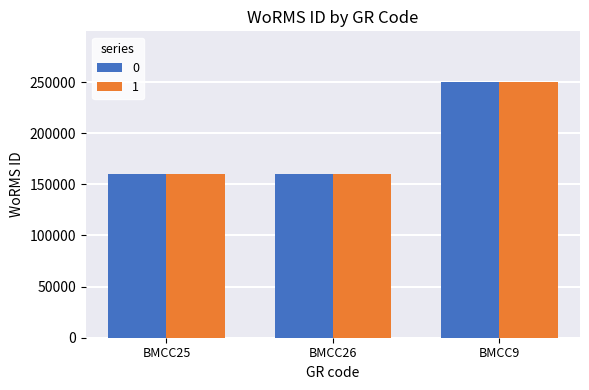

Read the 1 value at BMCC9, to the nearest 100.

249700